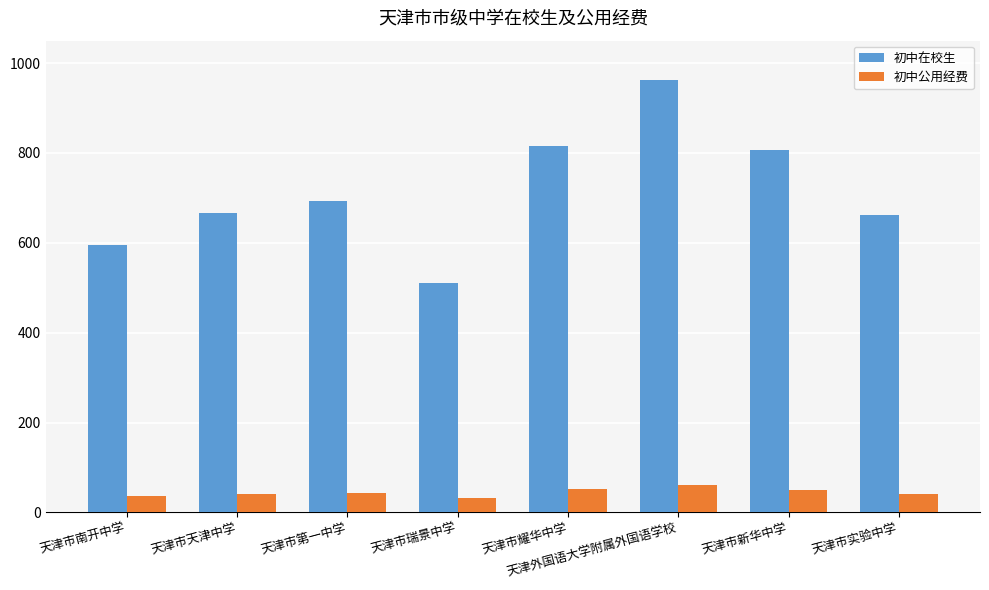

What is the spread (max minus min) of values at 天津市新华中学?

755.2